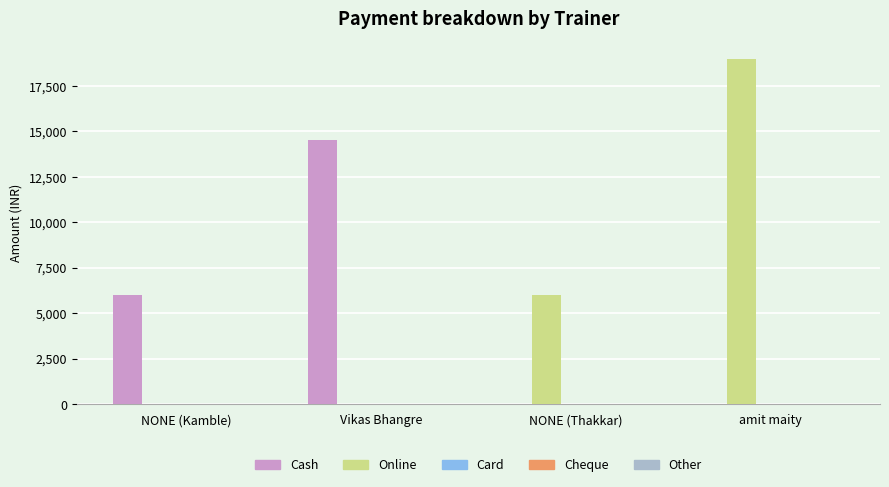

Which series has the largest range (max minus min)?

Online